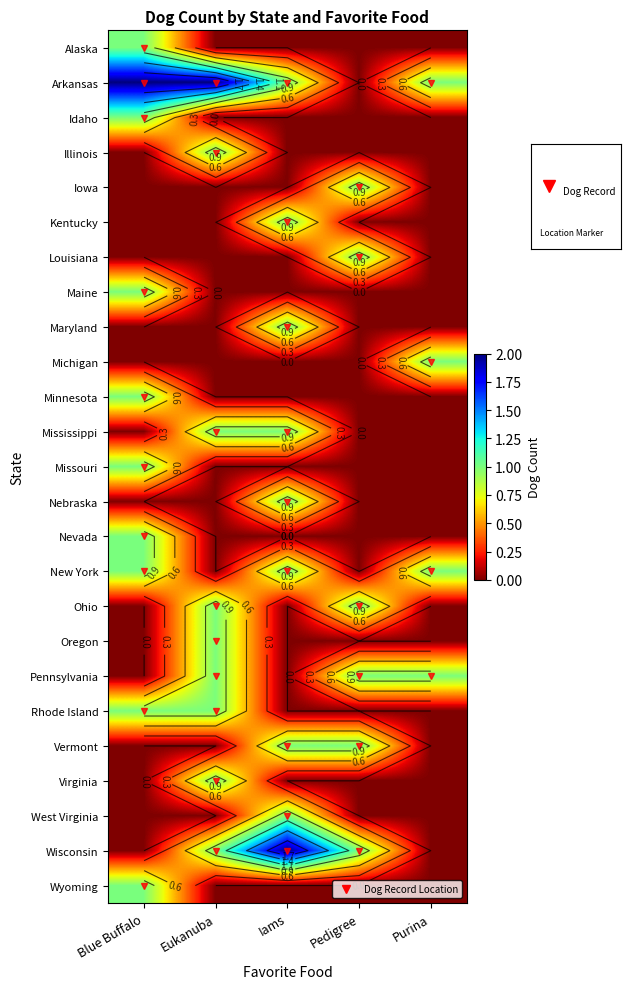

How many data points does each series have?

5